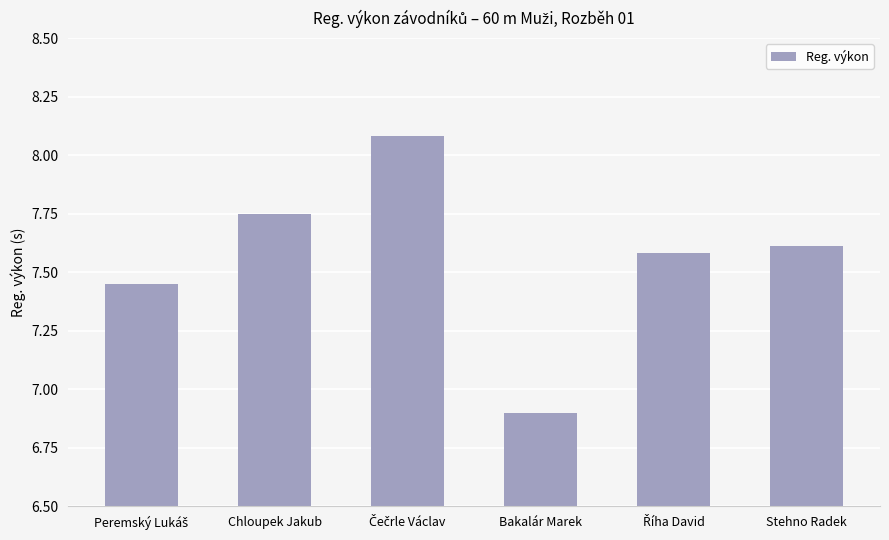

The chart shows a value of 2.3 at Stehno Radek. True or false?

False